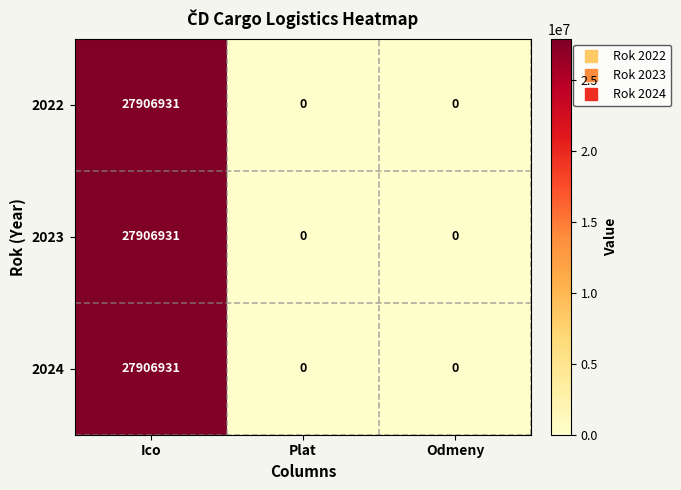

Reading left to right, extract all data points from this chart.

2022: 27906931	0	0
2023: 27906931	0	0
2024: 27906931	0	0